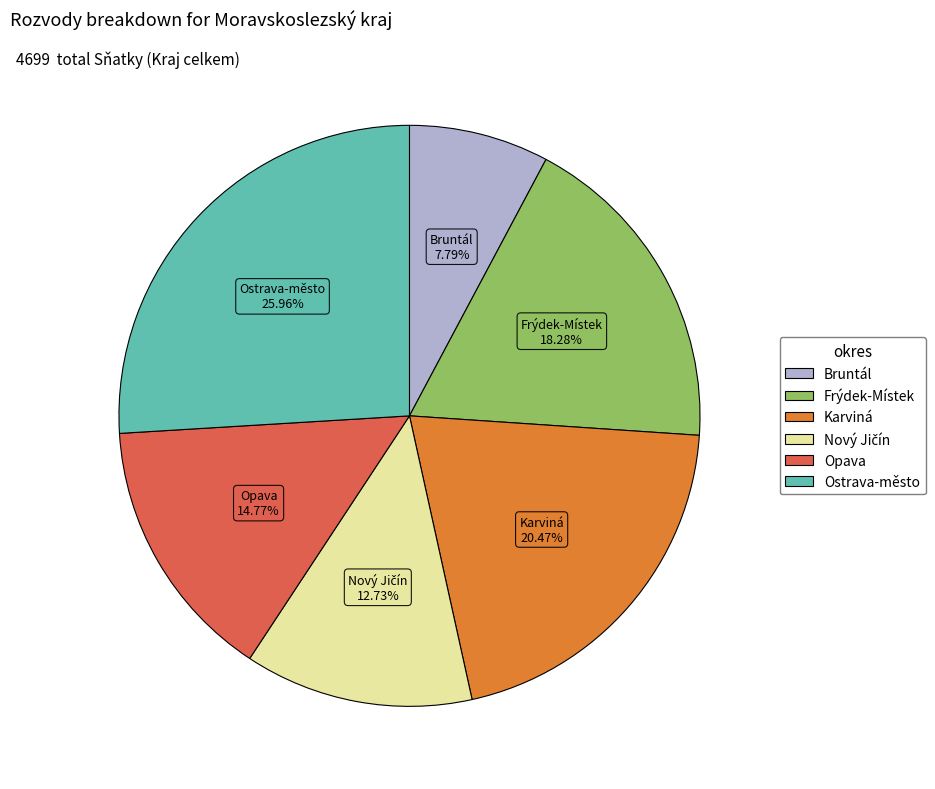

Which category has the smallest portion of the pie?

Bruntál